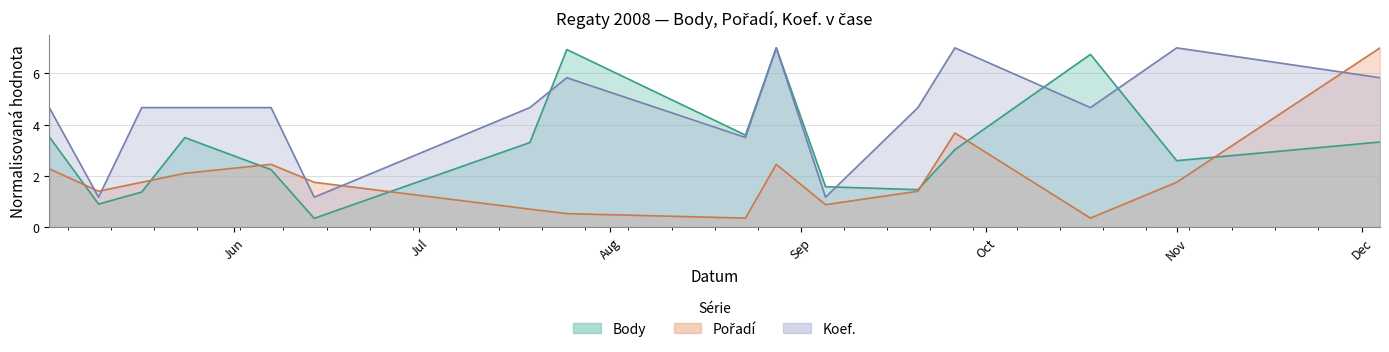

How many interior local valleys does the Koef. series have?

5